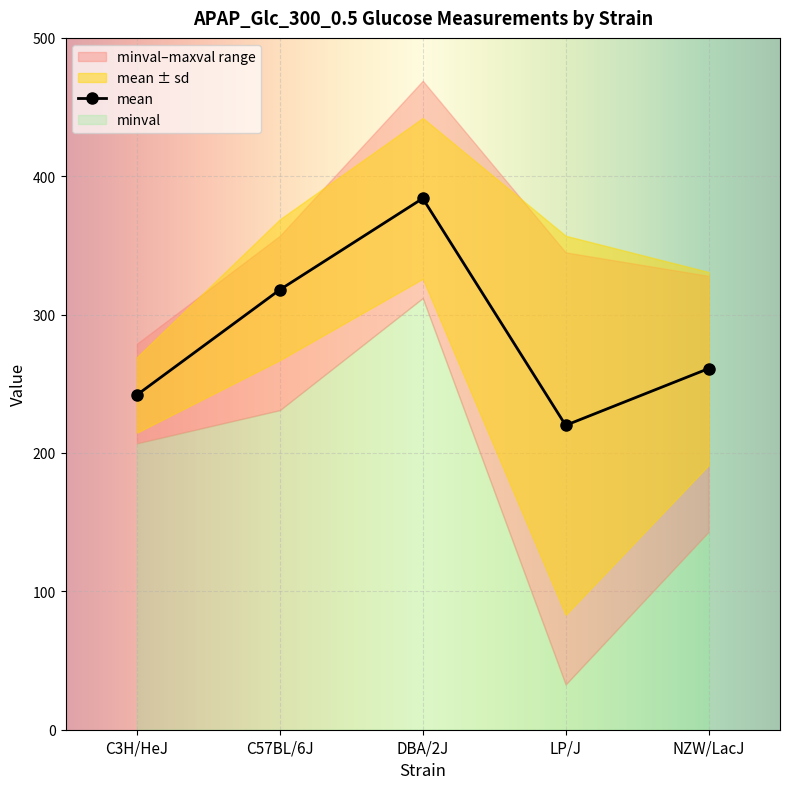

Reading left to right, extract all data points from this chart.

mean: C3H/HeJ=242.0	C57BL/6J=318.0	DBA/2J=384.0	LP/J=220.0	NZW/LacJ=261.0
minval: C3H/HeJ=207.0	C57BL/6J=231.0	DBA/2J=312.0	LP/J=32.7	NZW/LacJ=143.0
maxval: C3H/HeJ=279.0	C57BL/6J=357.0	DBA/2J=469.0	LP/J=345.0	NZW/LacJ=328.0
sd: C3H/HeJ=27.3	C57BL/6J=50.9	DBA/2J=58.1	LP/J=137.0	NZW/LacJ=69.8